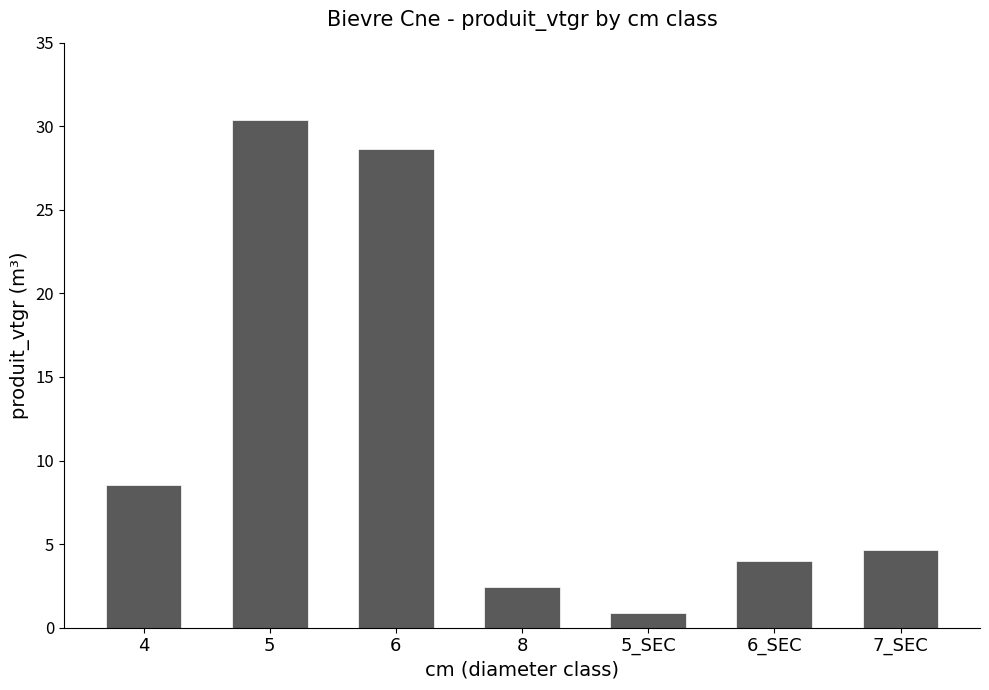

List the labels in order of value, largest first.

5, 6, 4, 7_SEC, 6_SEC, 8, 5_SEC